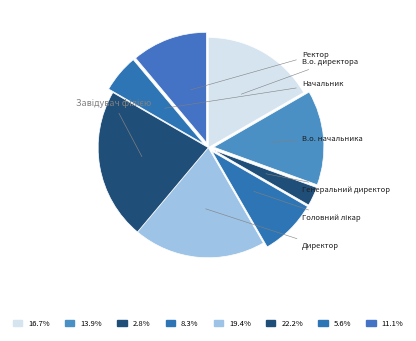

Is there a majority slice in this chart?

No